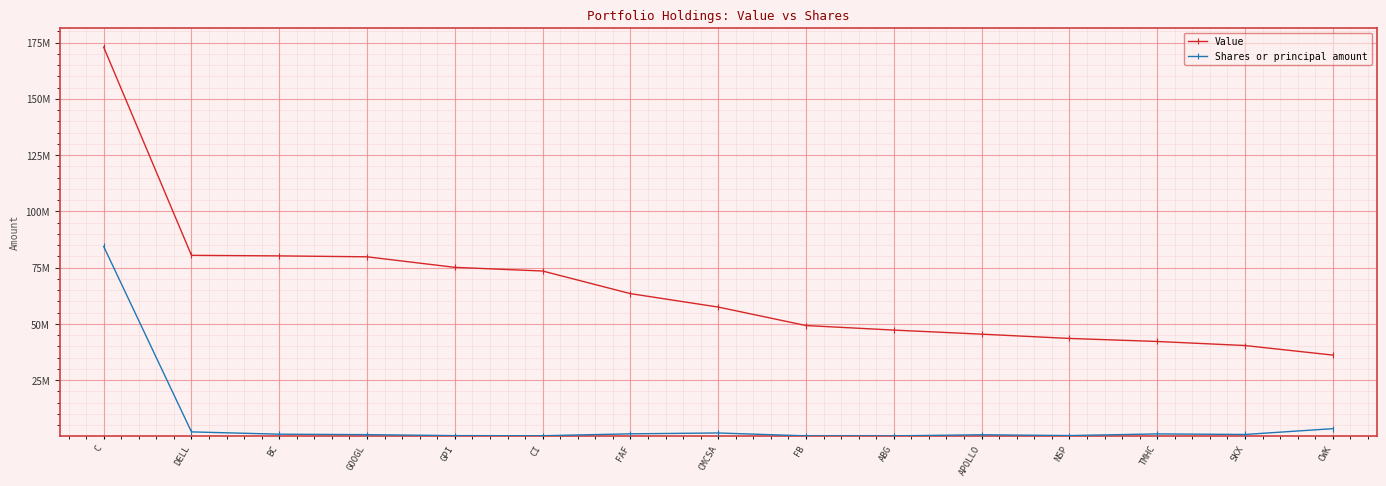

True or false: Shares or principal amount and Value cross at least once.

False